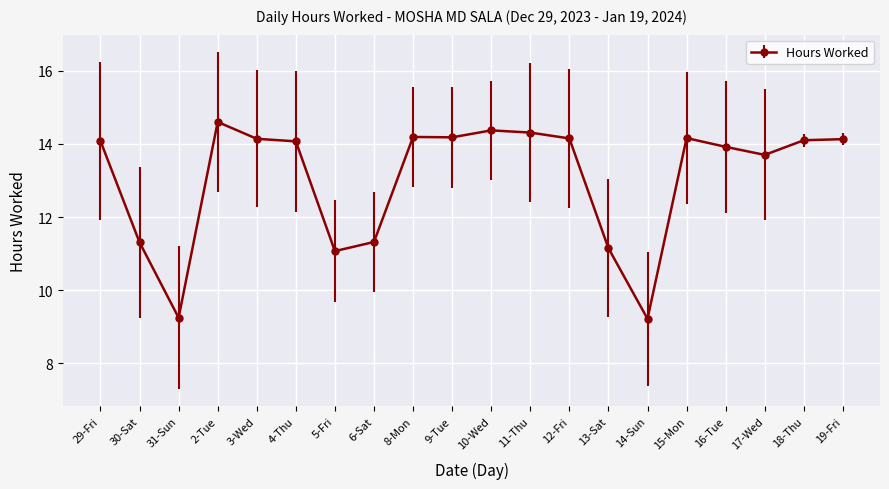

Is it true that the value at 3-Wed is 14.1?

True